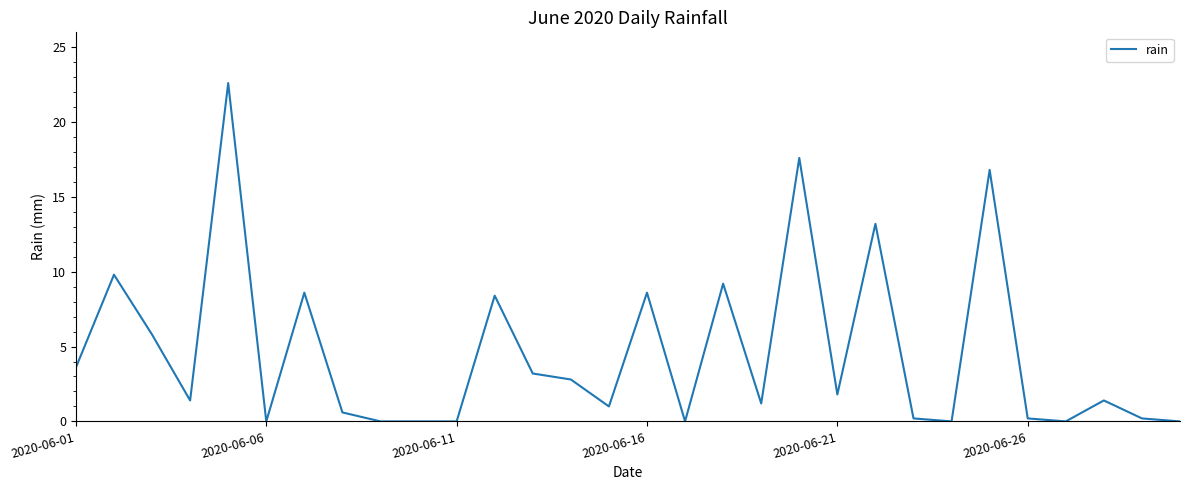

Reading left to right, list all the values displayed in this chart.

3.6	9.8	5.8	1.4	22.6	0.0	8.6	0.6	0.0	0.0	0.0	8.4	3.2	2.8	1.0	8.6	0.0	9.2	1.2	17.6	1.8	13.2	0.2	0.0	16.8	0.2	0.0	1.4	0.2	0.0